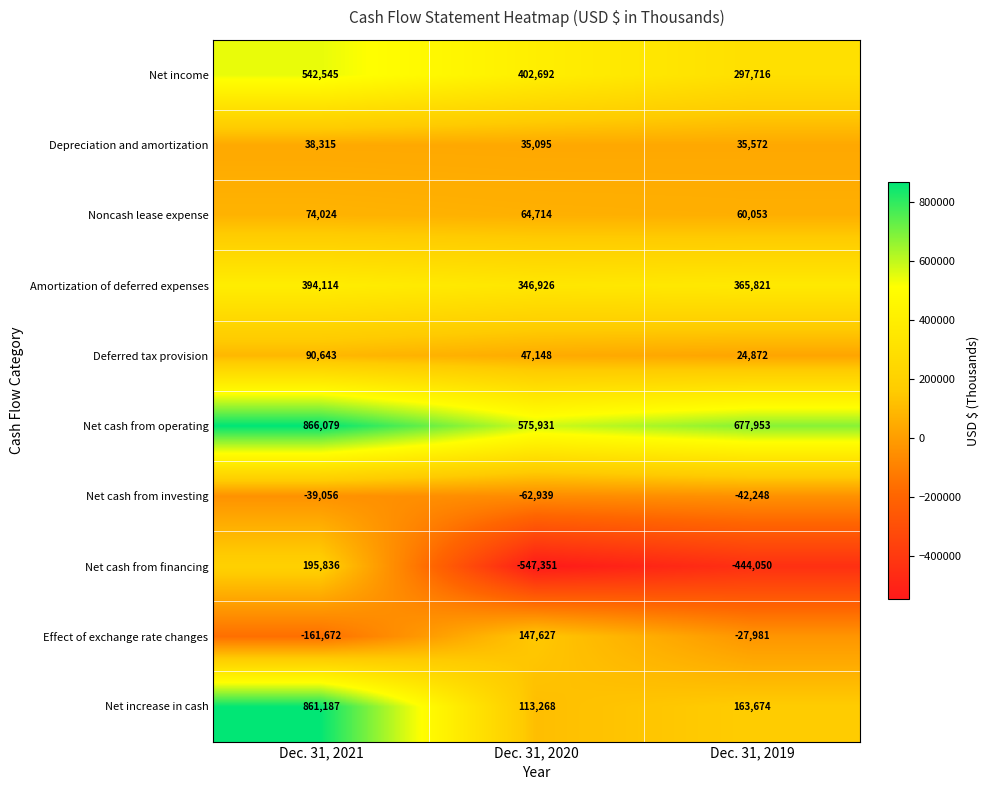

At which label is Amortization of deferred expenses closest to 370520?

Dec. 31, 2019